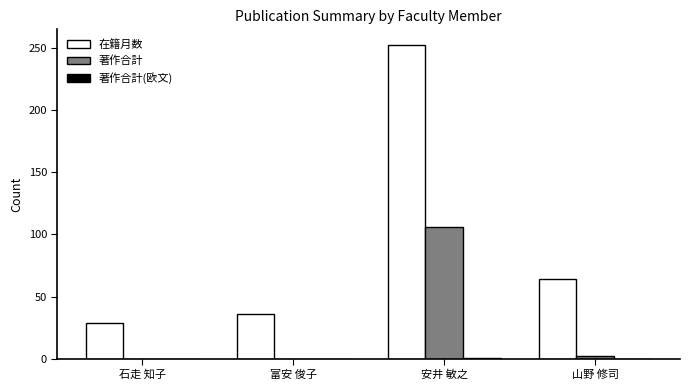

The value of 在籍月数 at 石走 知子 is 29. True or false?

True